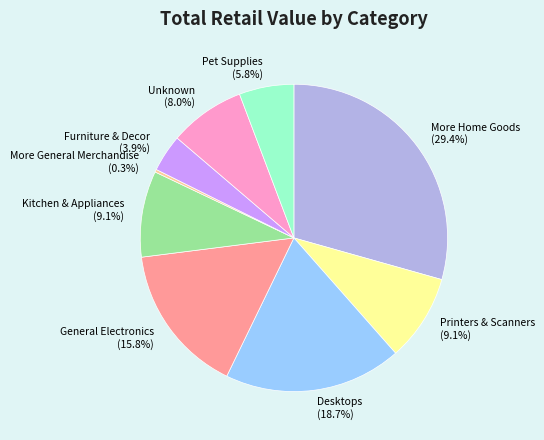

Which has a higher value, Desktops or Pet Supplies?

Desktops